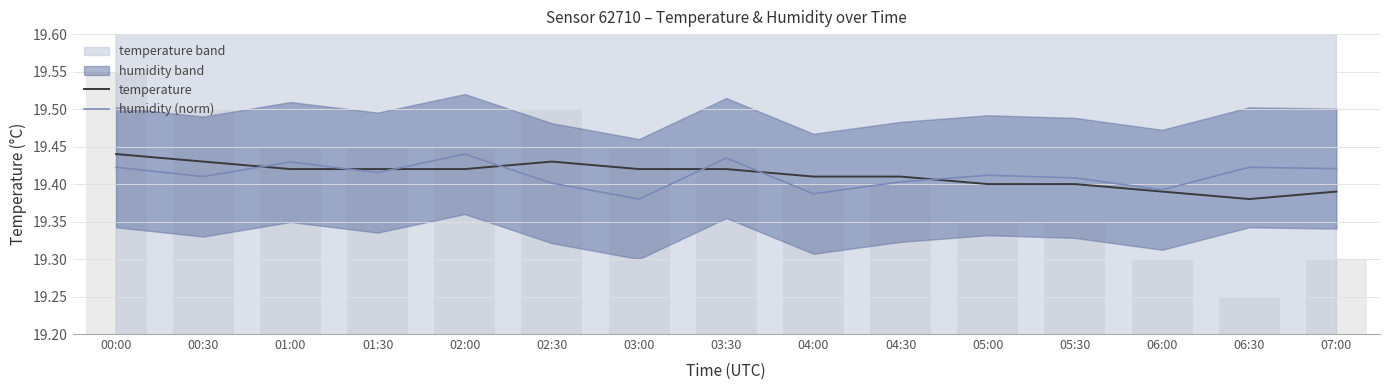

What is the lowest value of the temperature series?

19.4